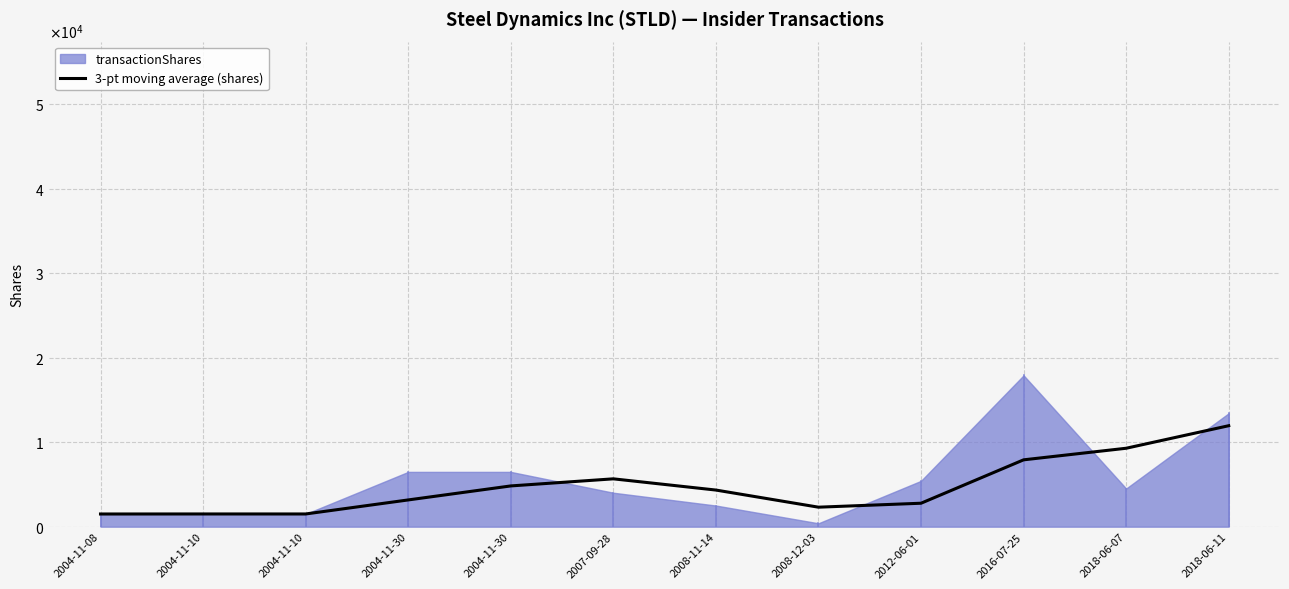

At which category does the data reach its first local valley?

2004-11-10